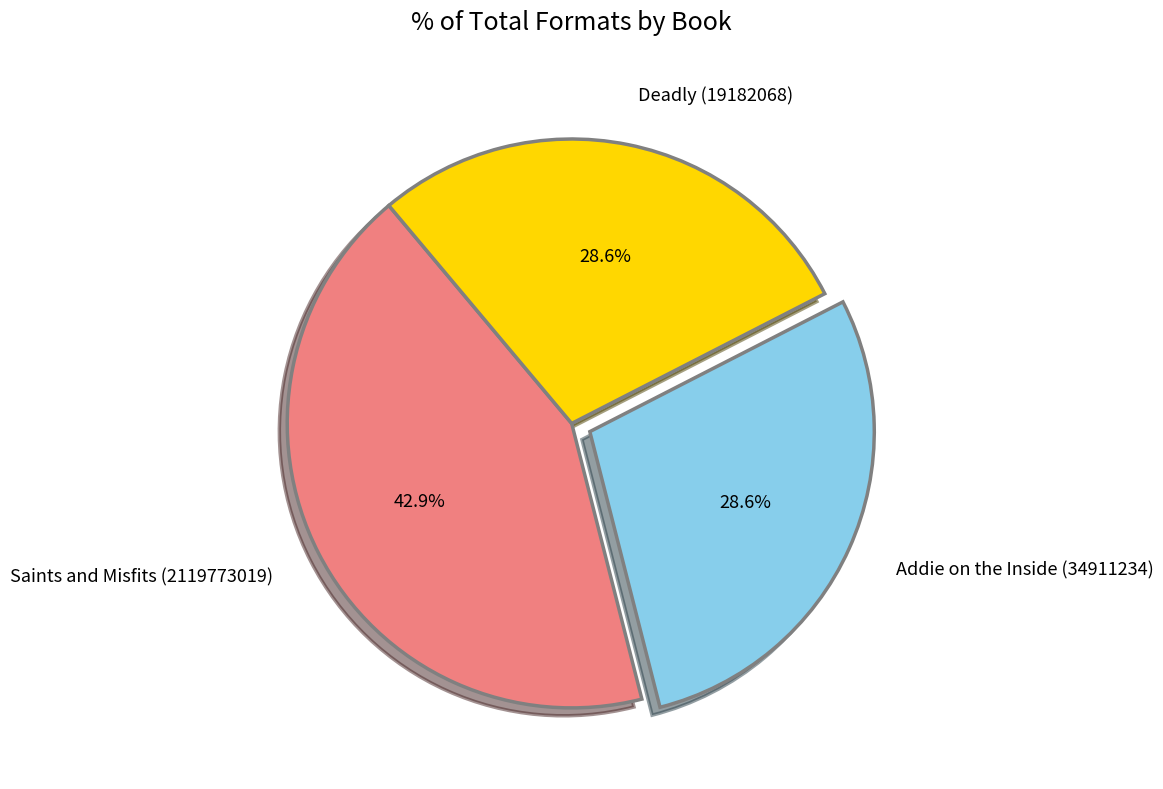

Approximately how many times larger is the value at Addie on the Inside (34911234) compared to Deadly (19182068)?

1.0